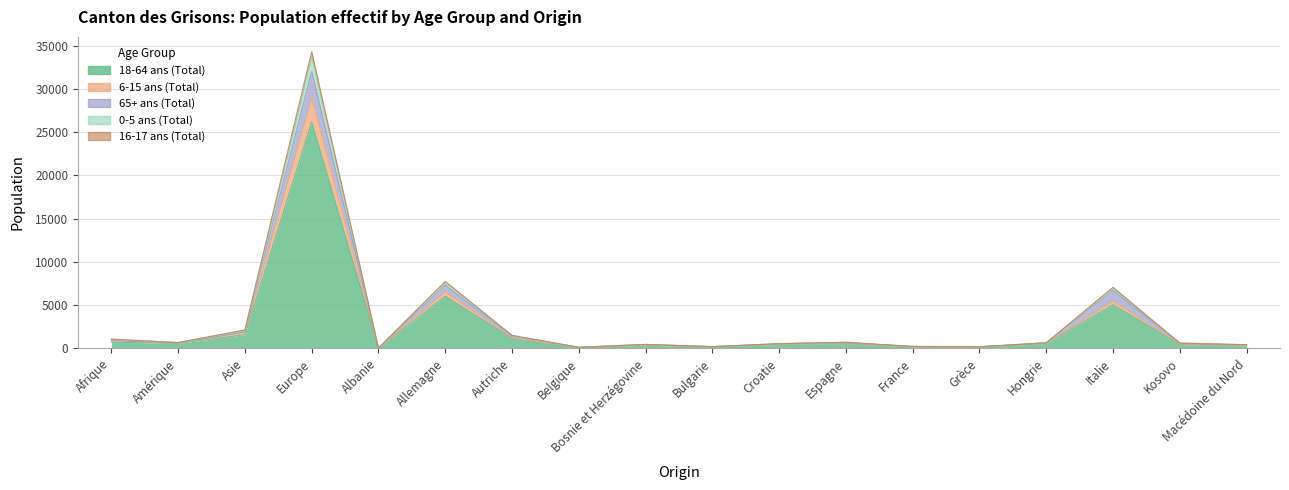

The value of 65+ ans (Total) at Croatie is 695. True or false?

False